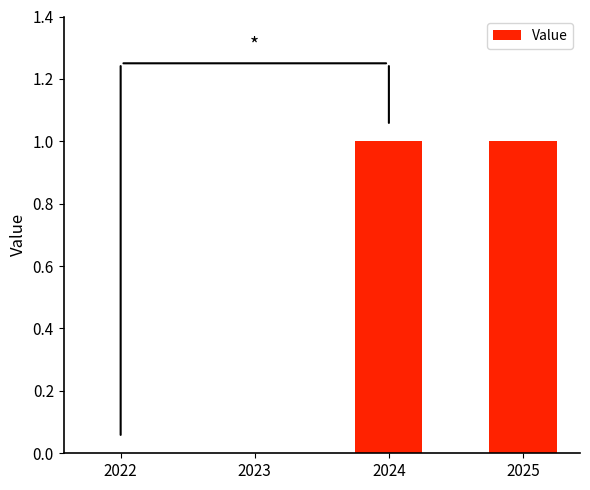

Are the bars grouped side by side (vs. stacked)?

No